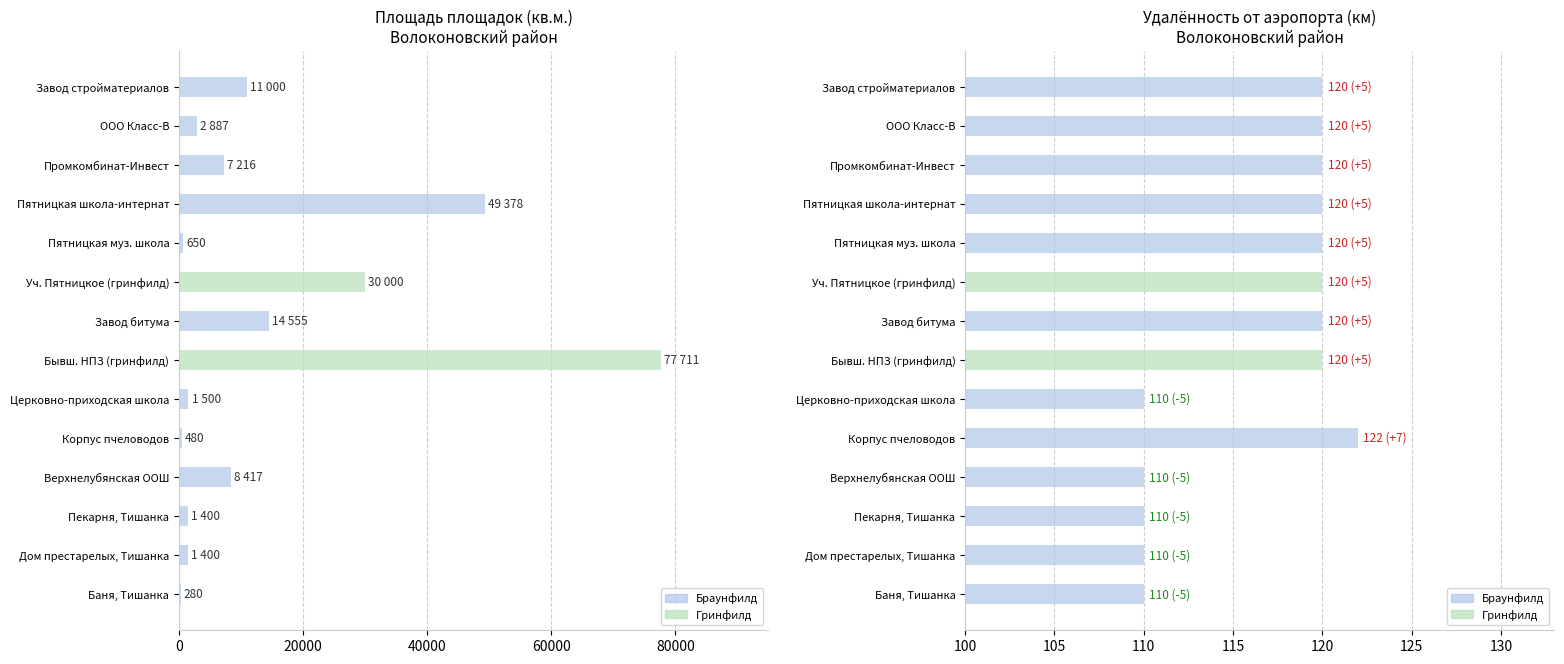

Which has a higher value, 3 or 2?

3